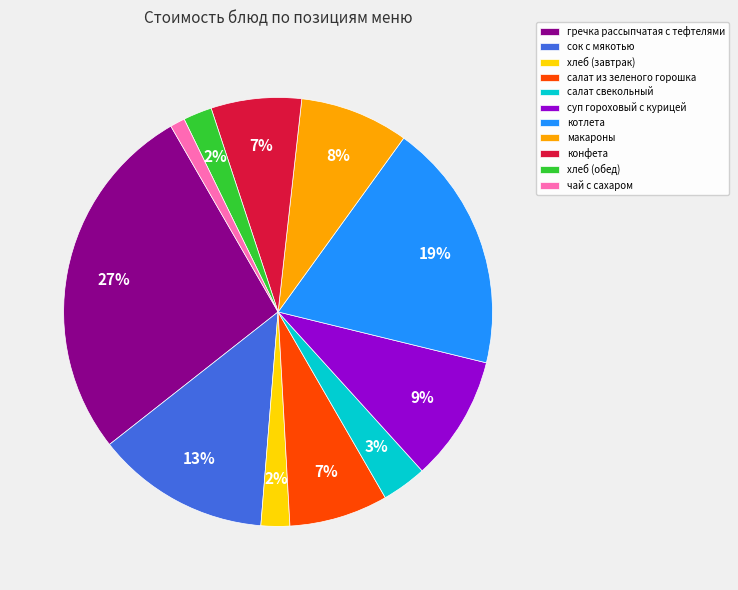

What percentage is the суп гороховый с курицей slice, to the nearest percent?

9%